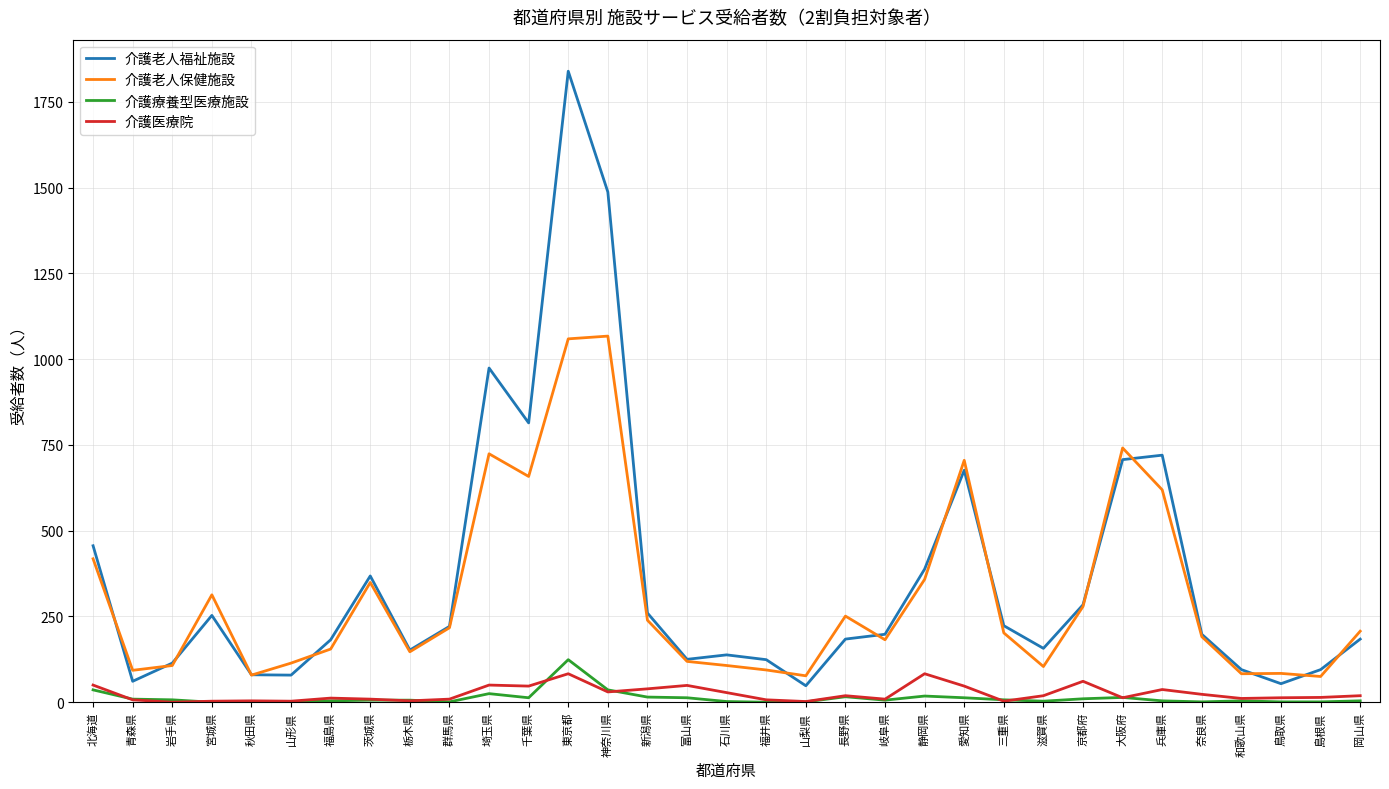

True or false: 介護老人福祉施設 and 介護医療院 intersect in this chart.

False